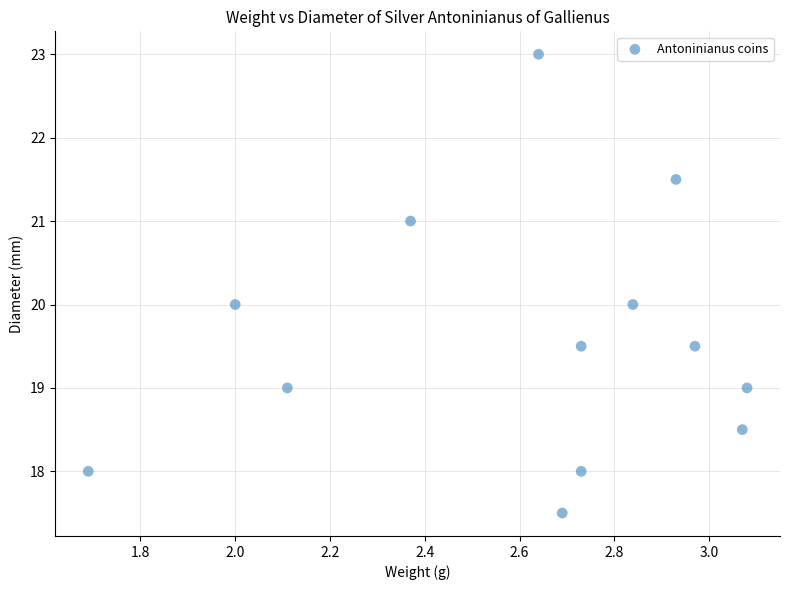

What is the range of X values (max minus min)?

1.4